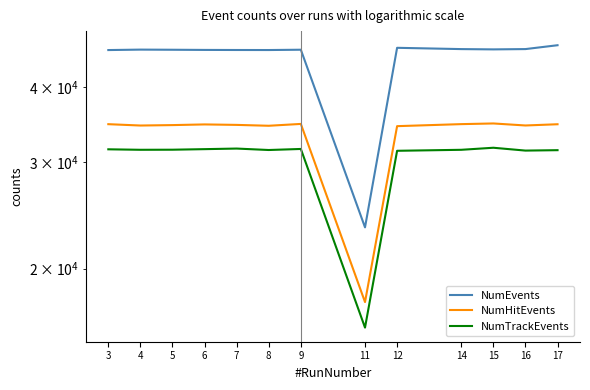

What is the difference between the highest and lowest values at 9?

14521